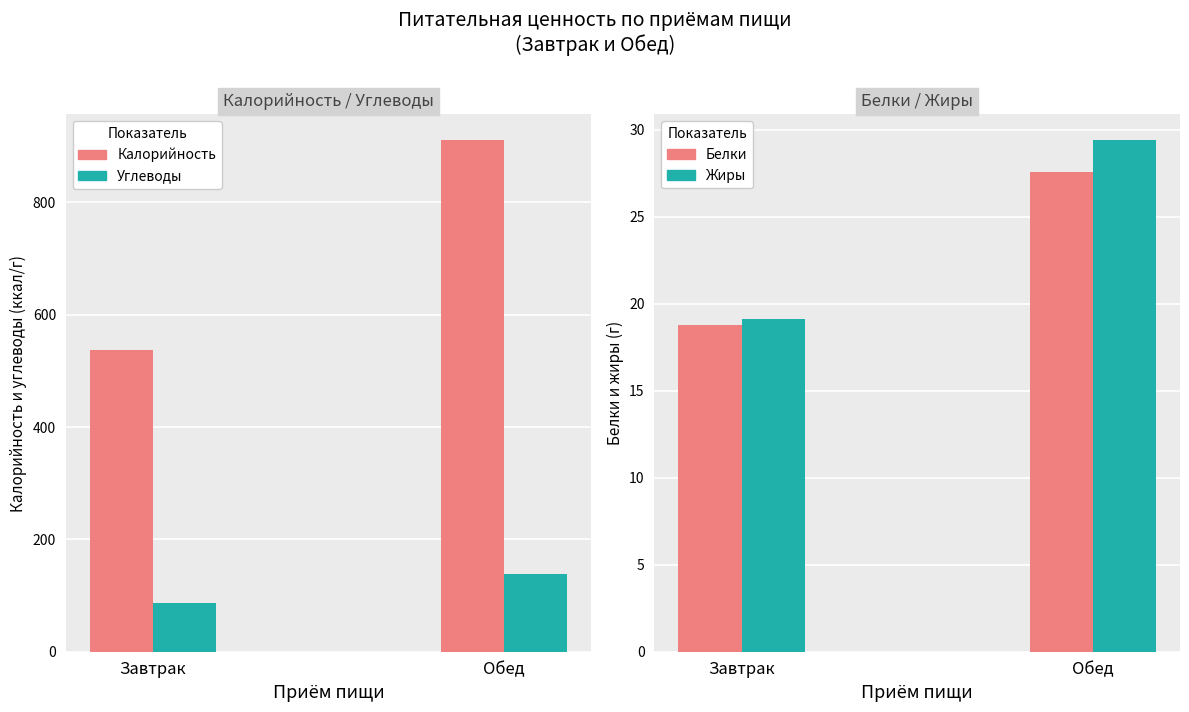

What is the average value of the Белки series?

23.2